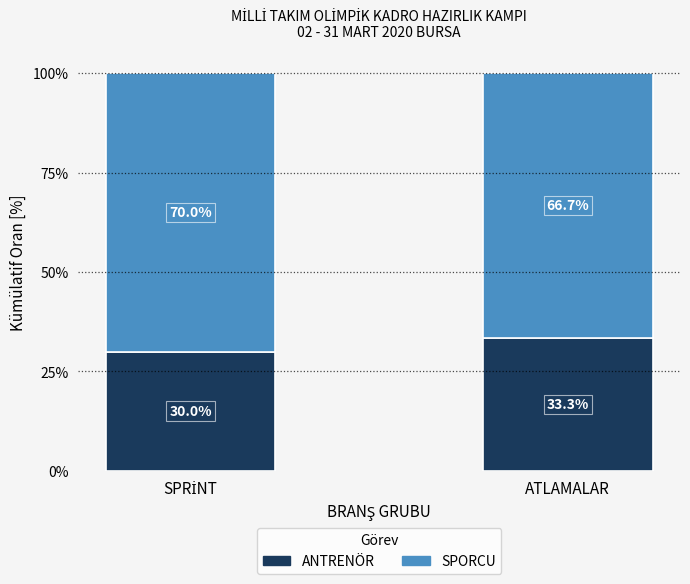

What are all the series names shown in the legend?

ANTRENÖR, SPORCU